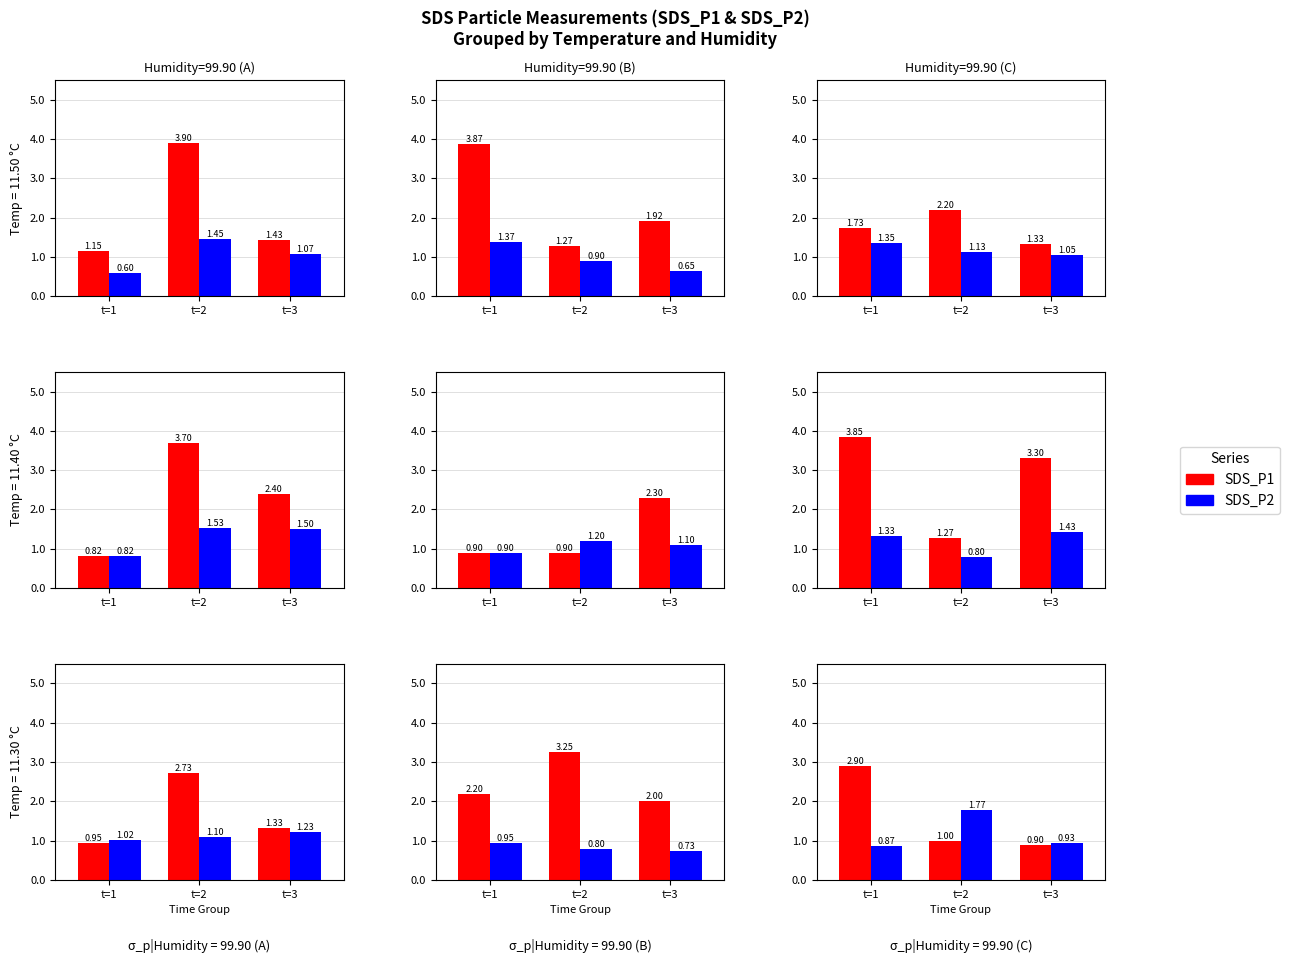

What is the value of the SDS_P2 bar at the 2nd from the left?

1.8